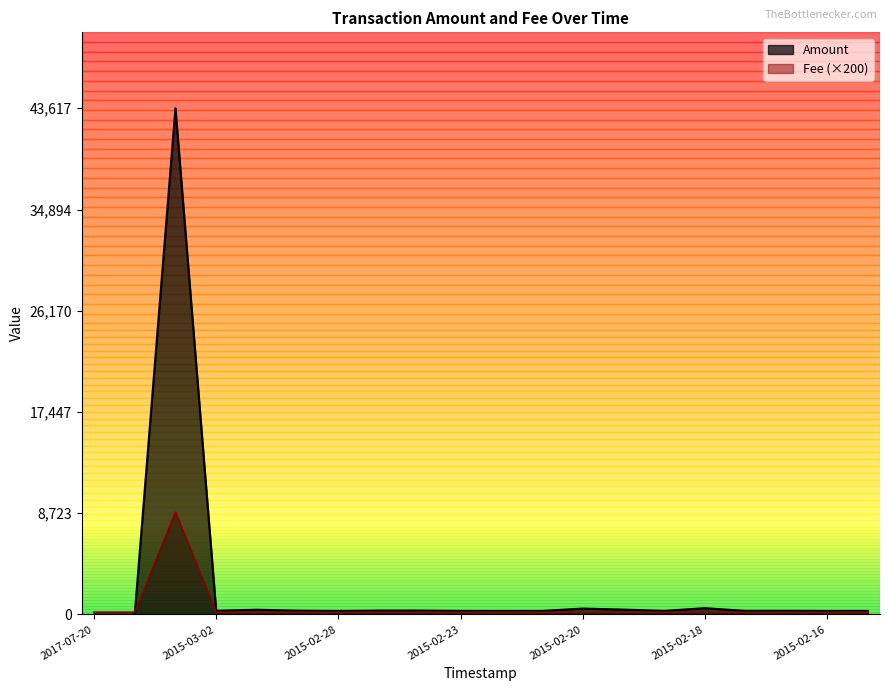

Which series ends up on top after the final intersection of Fee and Amount?

Amount